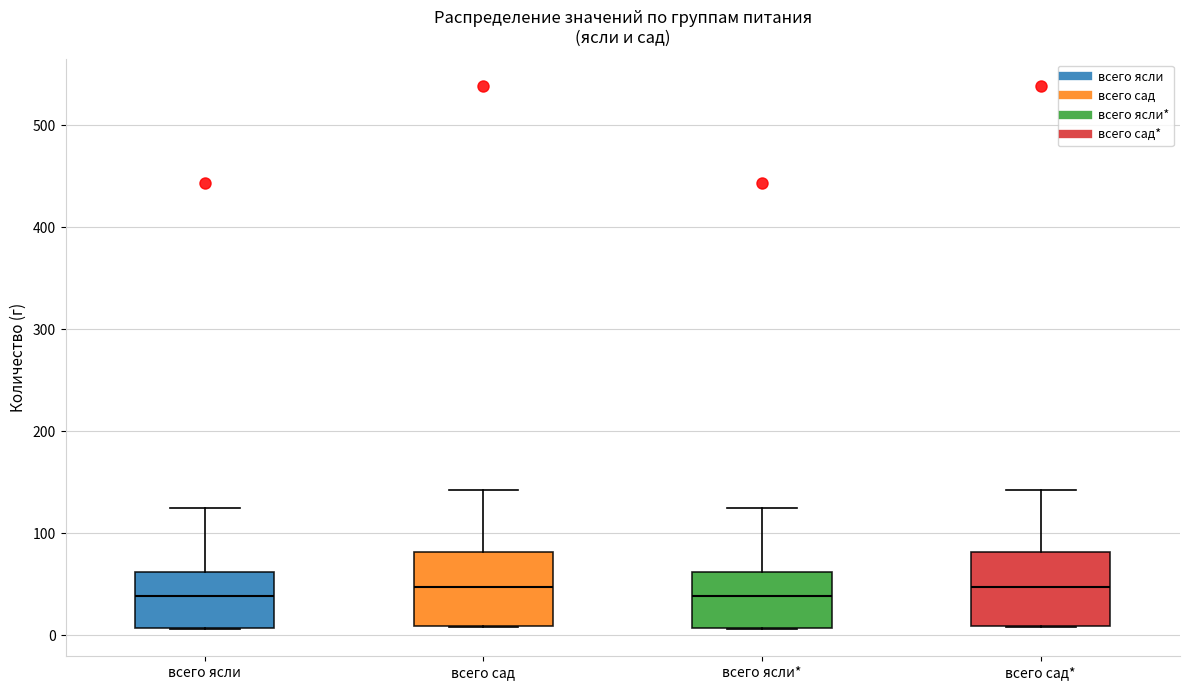

Reading left to right, read every box against the y-axis: the position of its median line, the range the box covers, and the ends of its whiskers. The values are not printed on the chart, so give them approximately, as read against the axis.

всего ясли: median 40, box 10 to 60, whiskers 10 to 130
всего сад: median 50, box 10 to 80, whiskers 10 to 140
всего ясли*: median 40, box 10 to 60, whiskers 10 to 130
всего сад*: median 50, box 10 to 80, whiskers 10 to 140